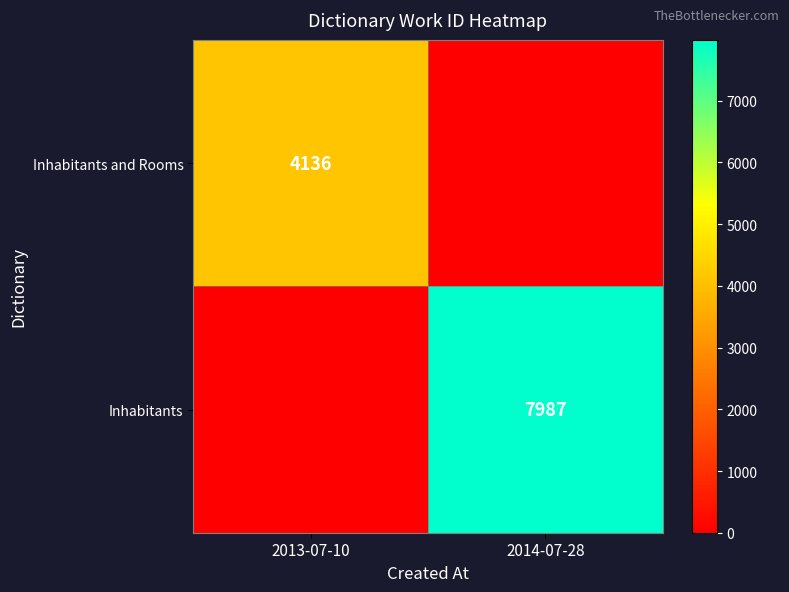

The Inhabitants series shows 3452 at 2014-07-28. True or false?

False